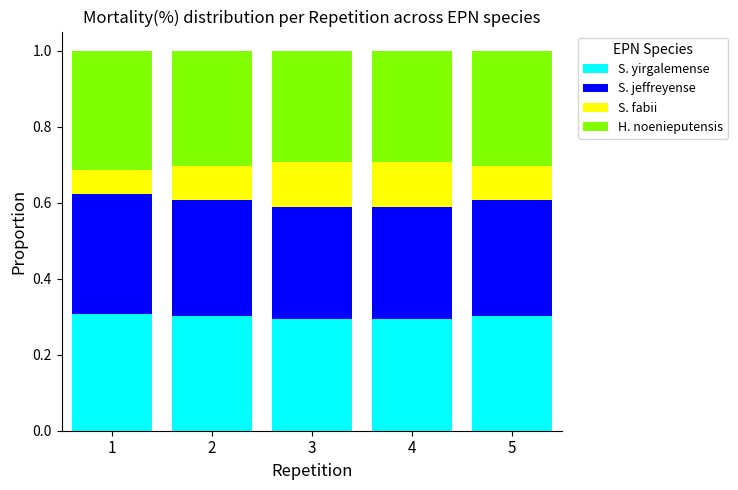

True or false: S. yirgalemense has a value of 0.3 at 5.

True